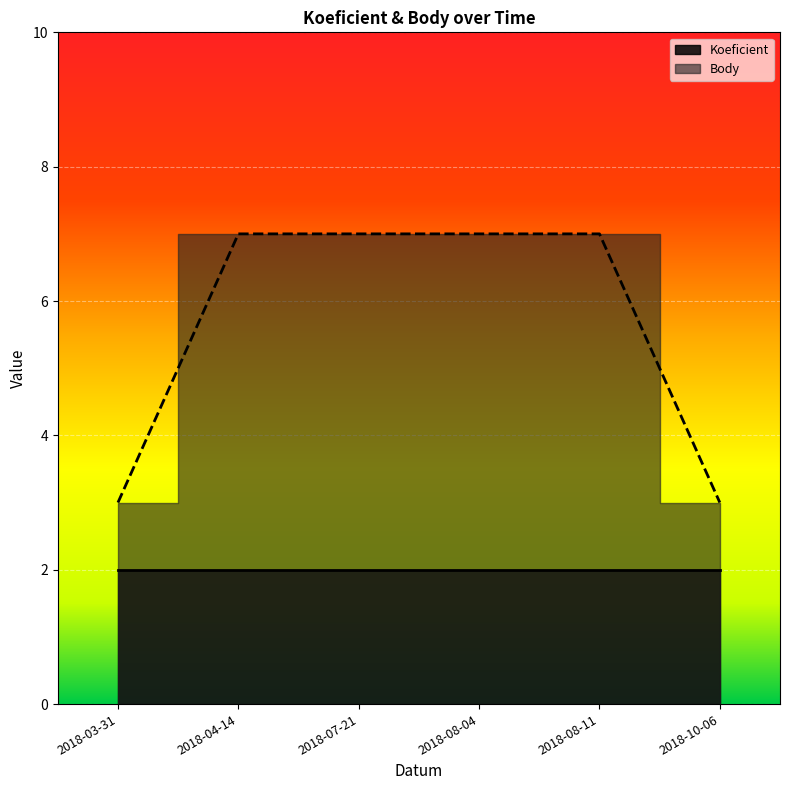

Which category has the highest value across all series?

2018-04-14